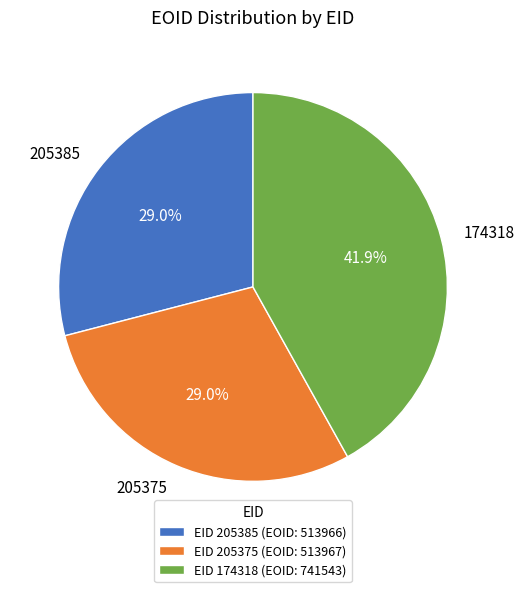

Which has a higher value, 174318 or 205375?

174318